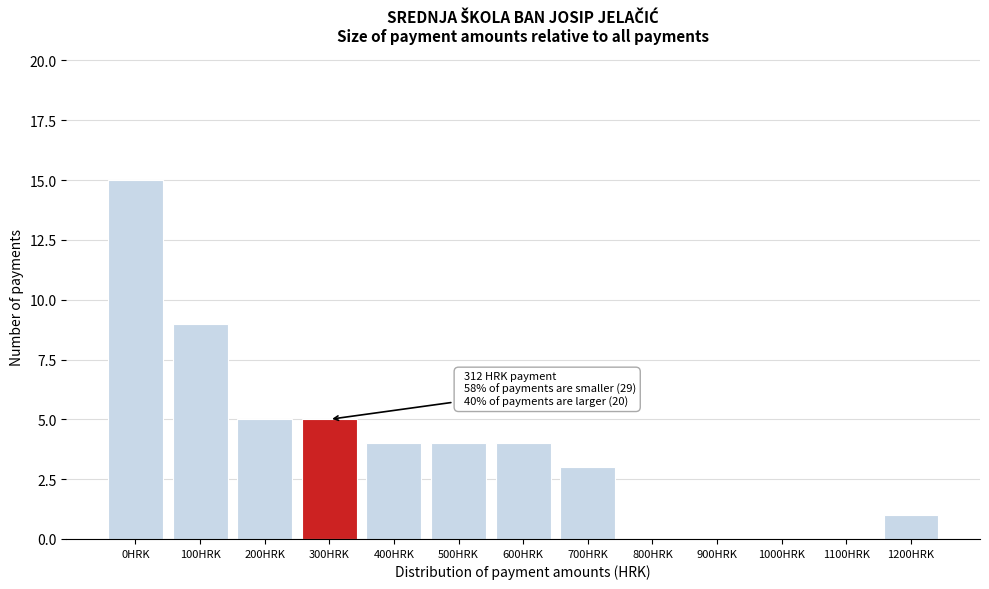

Reading left to right, what are all the values shown in this chart?

0HRK=15	100HRK=9	200HRK=5	300HRK=5	400HRK=4	500HRK=4	600HRK=4	700HRK=3	800HRK=0	900HRK=0	1000HRK=0	1100HRK=0	1200HRK=1